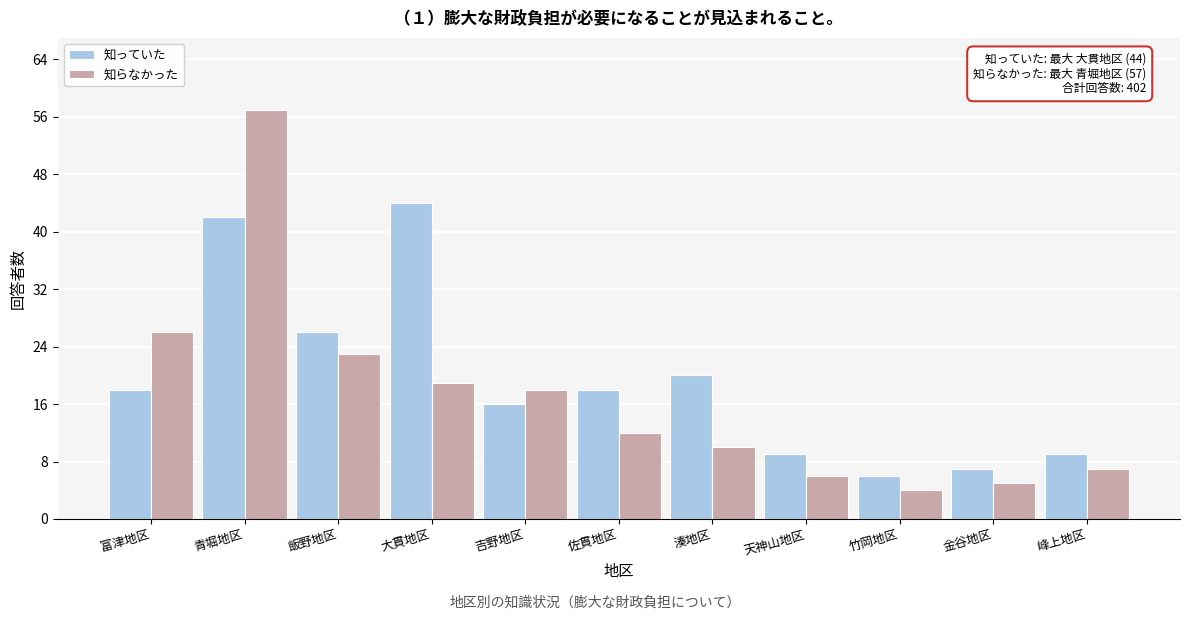

Reading left to right, transcribe all the data shown in this chart.

知っていた: 18	42	26	44	16	18	20	9	6	7	9
知らなかった: 26	57	23	19	18	12	10	6	4	5	7